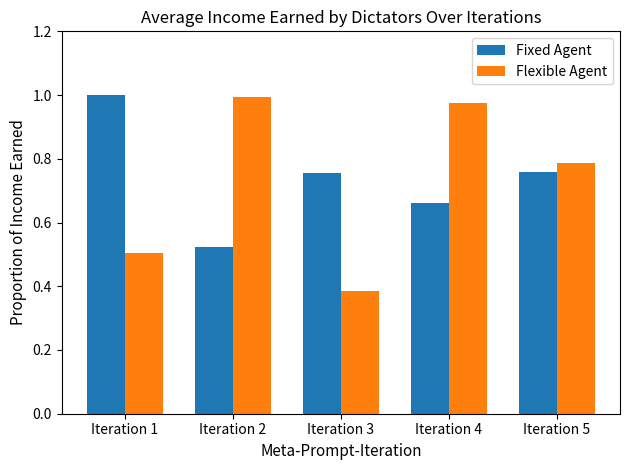

The value of Flexible Agent at Iteration 5 is 0.8. True or false?

True